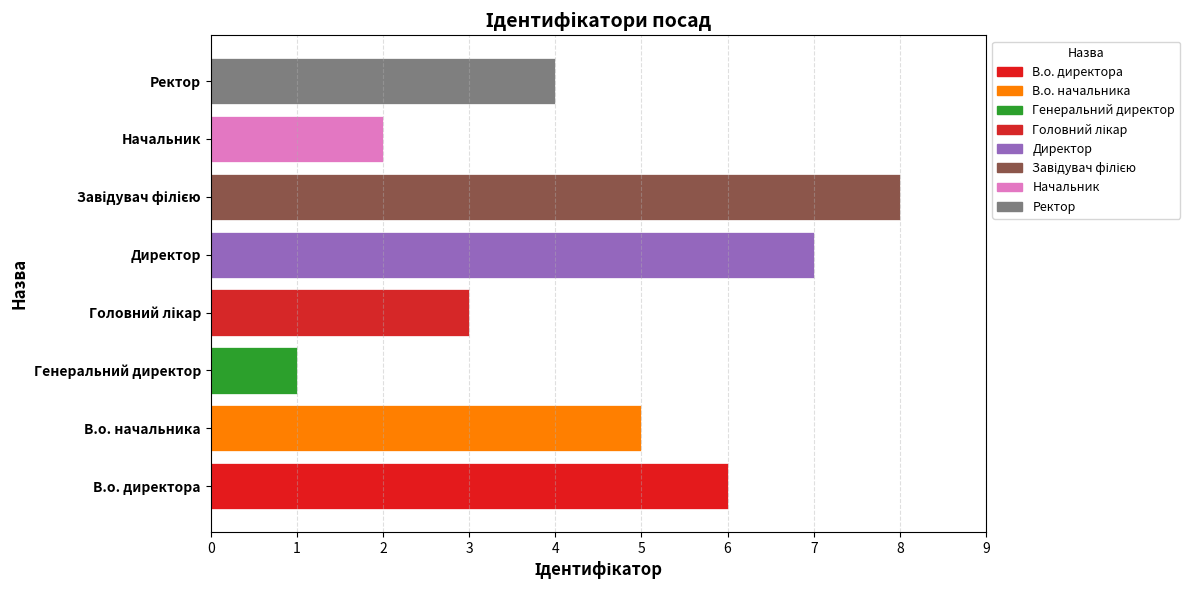

True or false: the data shows 2 at Генеральний директор.

False